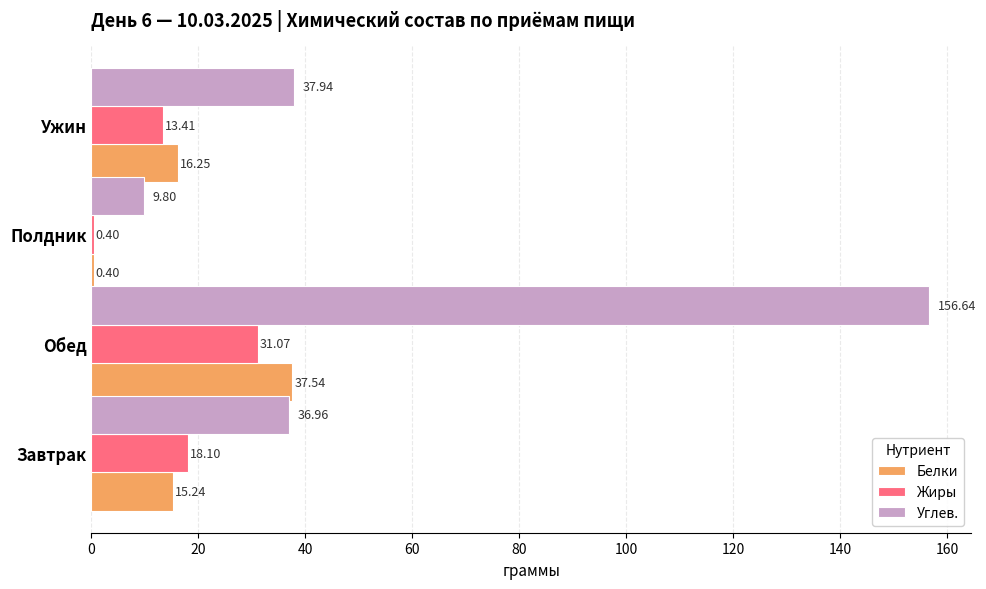

What is the sum of the Жиры values at Ужин and Полдник?

13.8